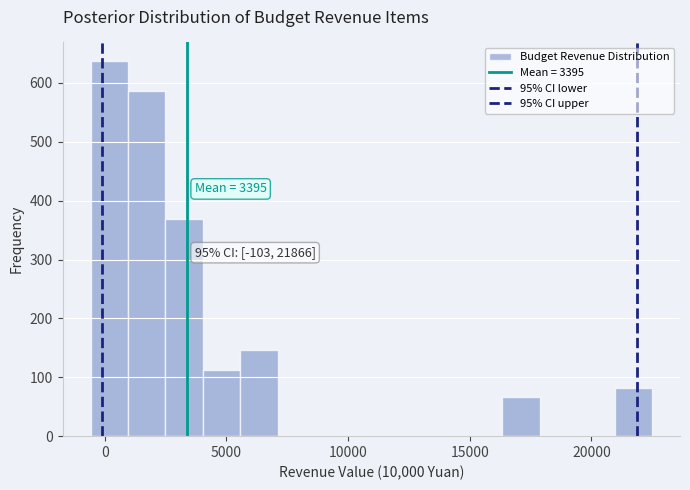

Around what value on the x-axis is the tallest bar? Give the approximate position of its centre, as read against the axis.

0